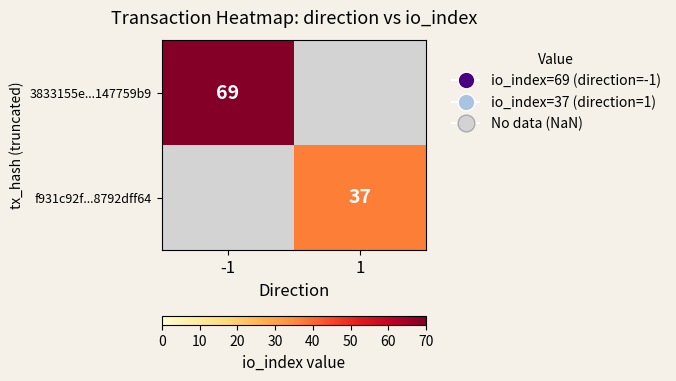

How many data points does each series have?

2